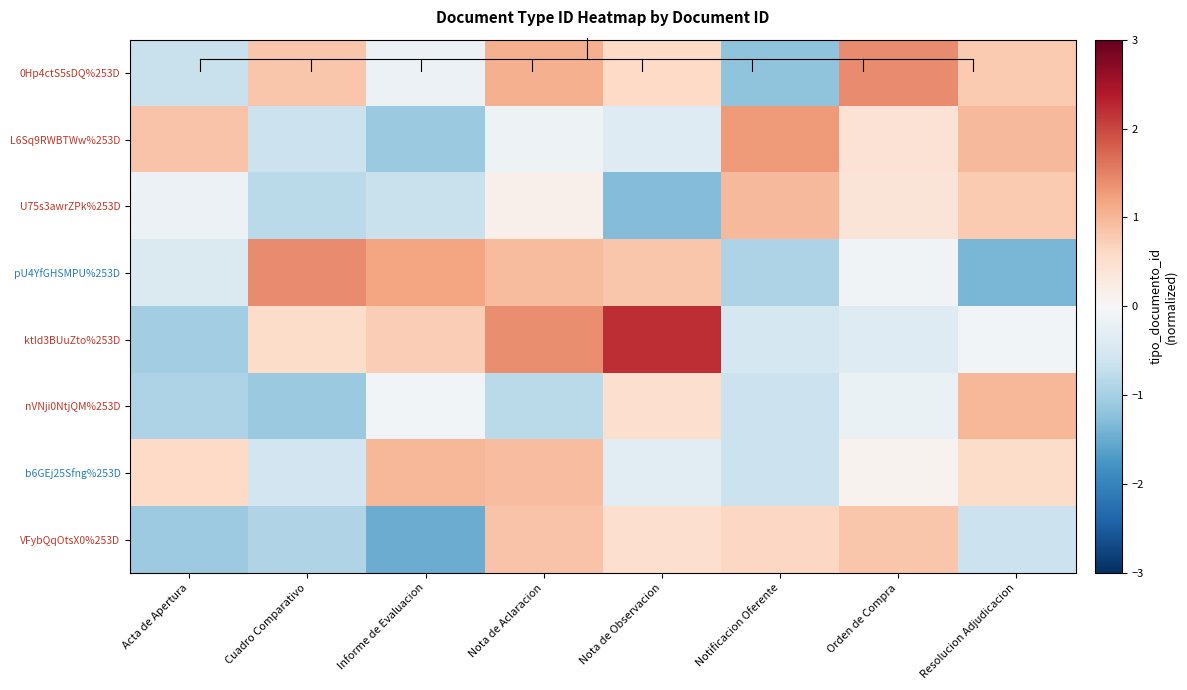

What is the difference between the highest and lowest values at Acta de Apertura?

1.9